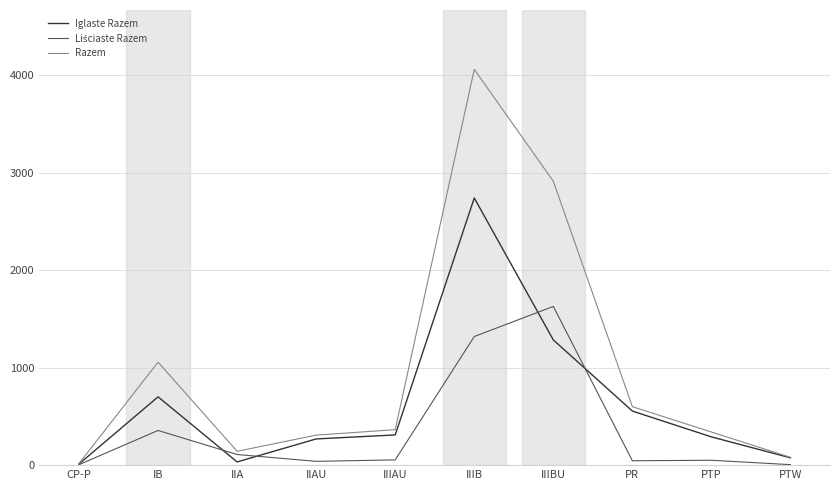

How many series are shown in this chart?

3